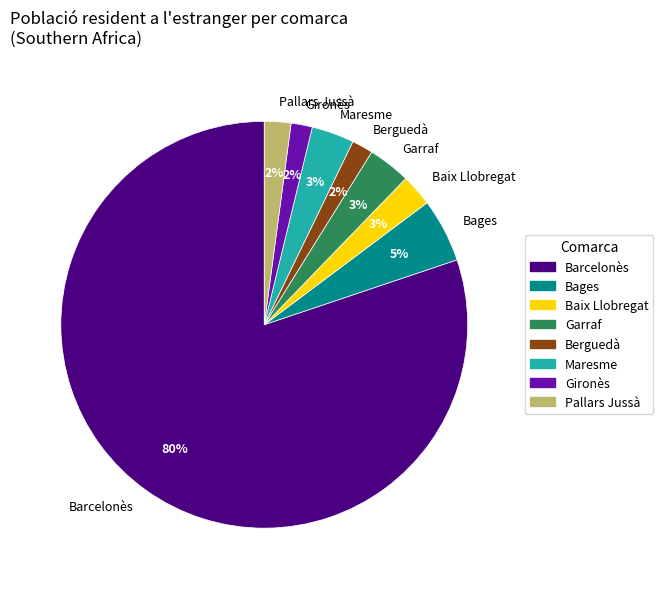

Which has a higher value, Gironès or Baix Llobregat?

Baix Llobregat